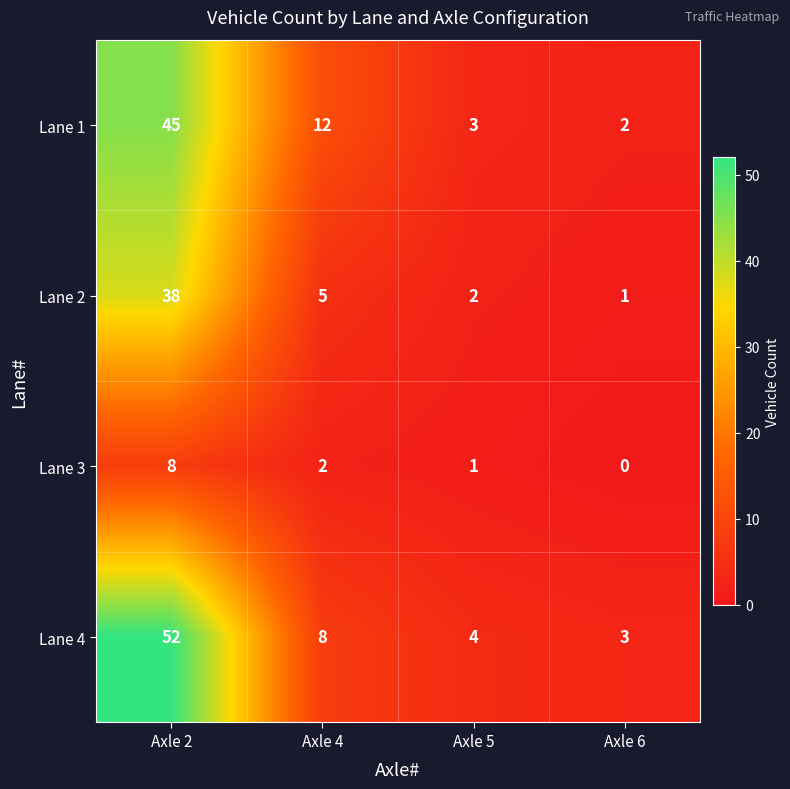

Which series has the largest range (max minus min)?

Lane 4